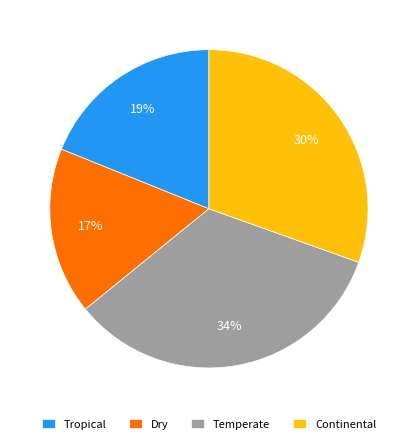

Is there a majority slice in this chart?

No